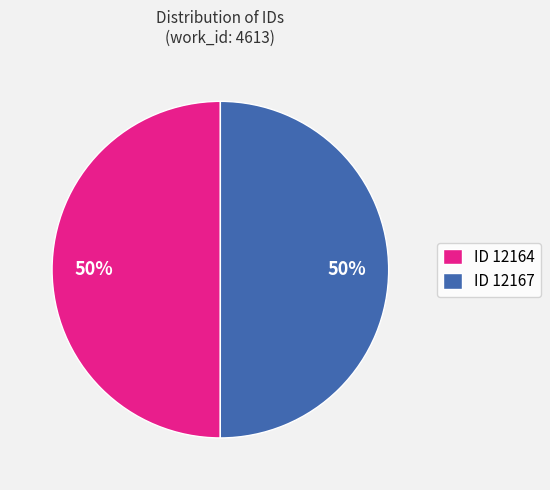

Is the sum of ID 12167 and ID 12164 greater than half?

Yes